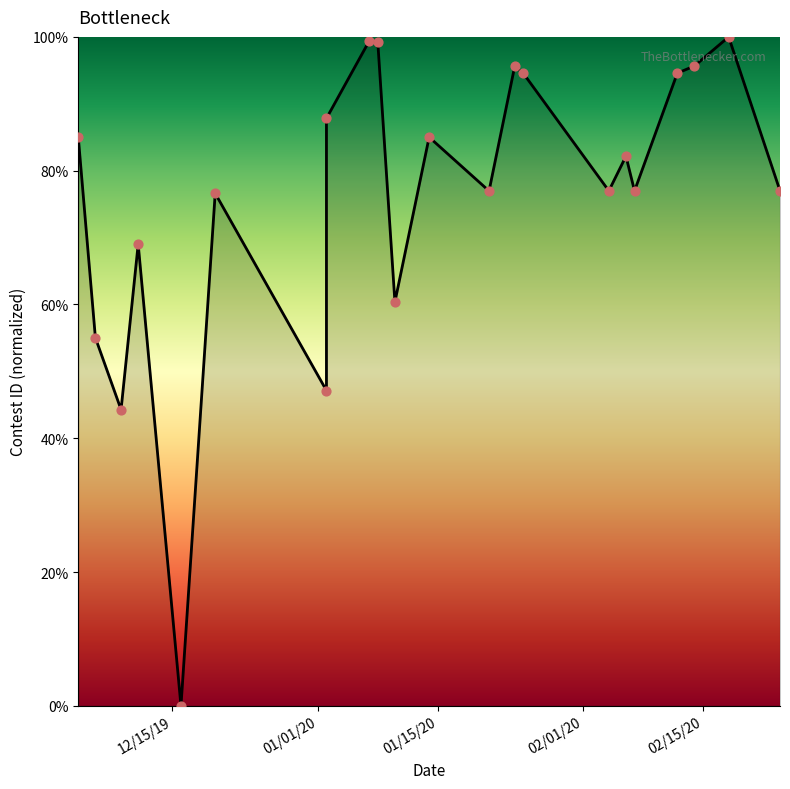

Between 12/20/19 and 1/2/20, which is larger?

1/2/20